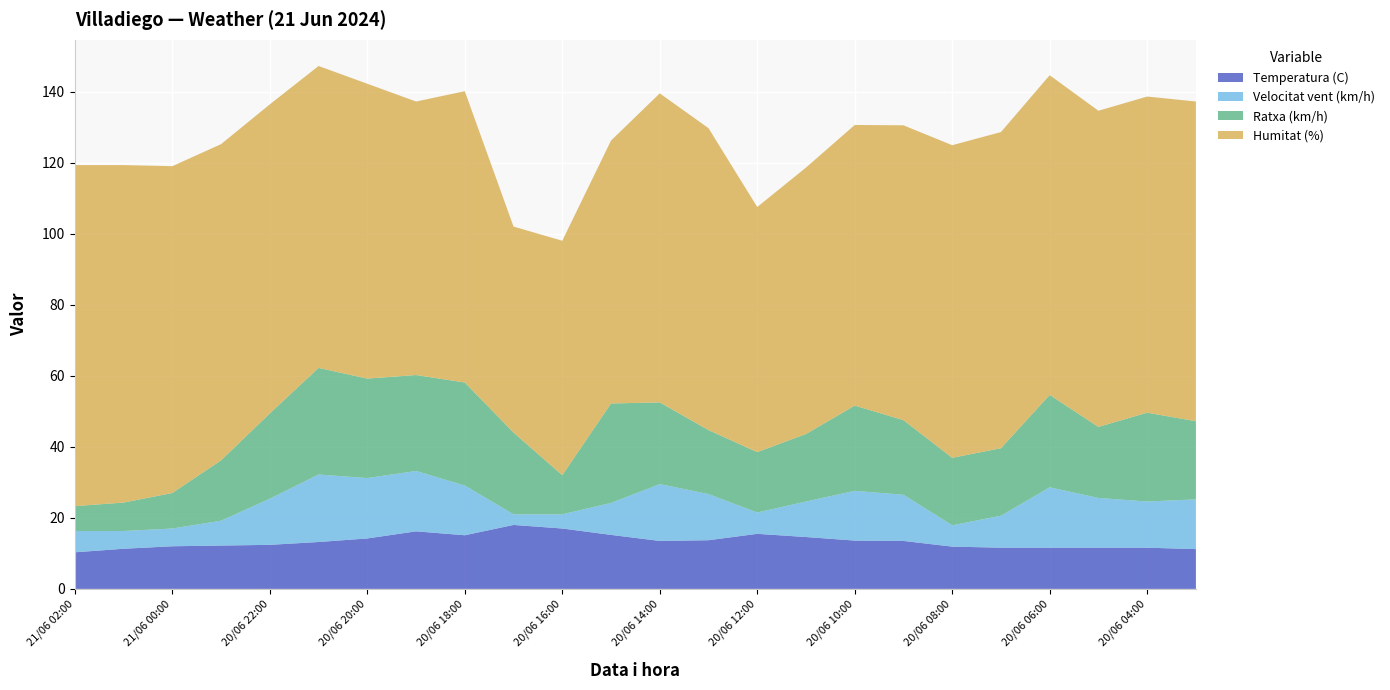

Reading left to right, extract all data points from this chart.

Temperatura (C): 21/06 02:00=10.3	21/06 01:00=11.3	21/06 00:00=12.0	20/06 23:00=12.2	20/06 22:00=12.4	20/06 21:00=13.2	20/06 20:00=14.2	20/06 19:00=16.2	20/06 18:00=15.1	20/06 17:00=18.0	20/06 16:00=17.0	20/06 15:00=15.2	20/06 14:00=13.5	20/06 13:00=13.7	20/06 12:00=15.5	20/06 11:00=14.6	20/06 10:00=13.6	20/06 09:00=13.5	20/06 08:00=11.9	20/06 07:00=11.6	20/06 06:00=11.6	20/06 05:00=11.6	20/06 04:00=11.6	20/06 03:00=11.2
Velocitat vent (km/h): 21/06 02:00=6.0	21/06 01:00=5.0	21/06 00:00=5.0	20/06 23:00=7.0	20/06 22:00=13.0	20/06 21:00=19.0	20/06 20:00=17.0	20/06 19:00=17.0	20/06 18:00=14.0	20/06 17:00=3.0	20/06 16:00=4.0	20/06 15:00=9.0	20/06 14:00=16.0	20/06 13:00=13.0	20/06 12:00=6.0	20/06 11:00=10.0	20/06 10:00=14.0	20/06 09:00=13.0	20/06 08:00=6.0	20/06 07:00=9.0	20/06 06:00=17.0	20/06 05:00=14.0	20/06 04:00=13.0	20/06 03:00=14.0
Ratxa (km/h): 21/06 02:00=7.0	21/06 01:00=8.0	21/06 00:00=10.0	20/06 23:00=17.0	20/06 22:00=24.0	20/06 21:00=30.0	20/06 20:00=28.0	20/06 19:00=27.0	20/06 18:00=29.0	20/06 17:00=23.0	20/06 16:00=11.0	20/06 15:00=28.0	20/06 14:00=23.0	20/06 13:00=18.0	20/06 12:00=17.0	20/06 11:00=19.0	20/06 10:00=24.0	20/06 09:00=21.0	20/06 08:00=19.0	20/06 07:00=19.0	20/06 06:00=26.0	20/06 05:00=20.0	20/06 04:00=25.0	20/06 03:00=22.0
Humitat (%): 21/06 02:00=96.0	21/06 01:00=95.0	21/06 00:00=92.0	20/06 23:00=89.0	20/06 22:00=87.0	20/06 21:00=85.0	20/06 20:00=83.0	20/06 19:00=77.0	20/06 18:00=82.0	20/06 17:00=58.0	20/06 16:00=66.0	20/06 15:00=74.0	20/06 14:00=87.0	20/06 13:00=85.0	20/06 12:00=69.0	20/06 11:00=75.0	20/06 10:00=79.0	20/06 09:00=83.0	20/06 08:00=88.0	20/06 07:00=89.0	20/06 06:00=90.0	20/06 05:00=89.0	20/06 04:00=89.0	20/06 03:00=90.0